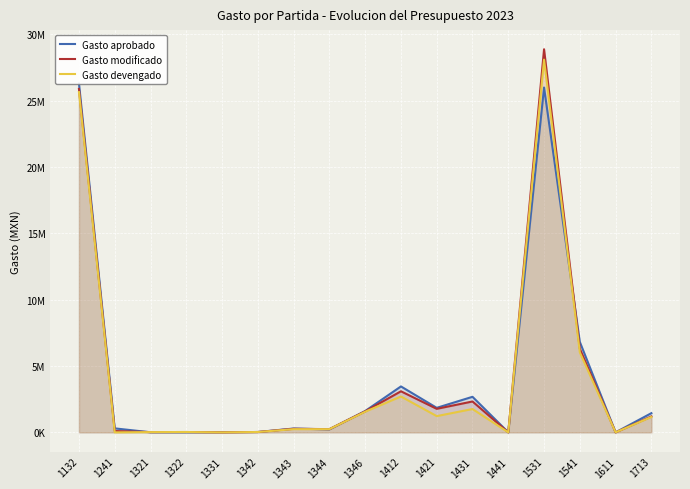

How many lines are shown in the chart?

3